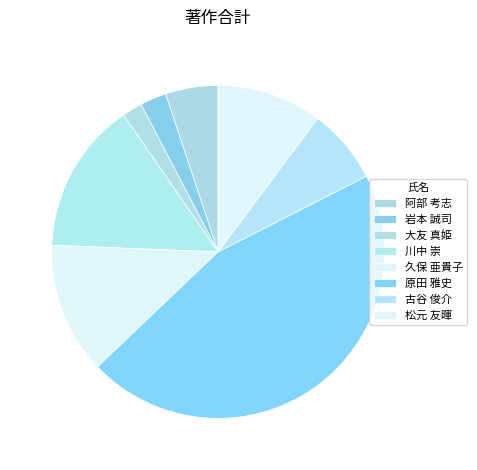

What percentage is the 古谷 俊介 slice, to the nearest percent?

7%